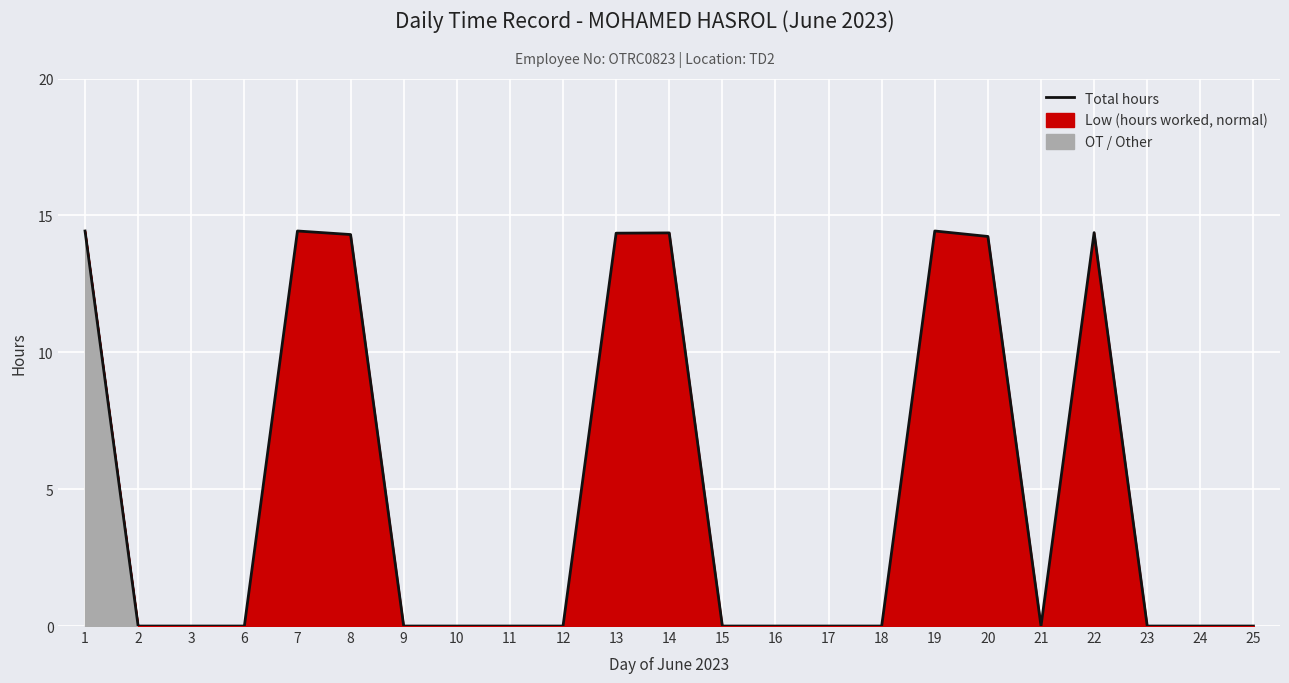

Is it true that the value at 19 is 14.4?

True